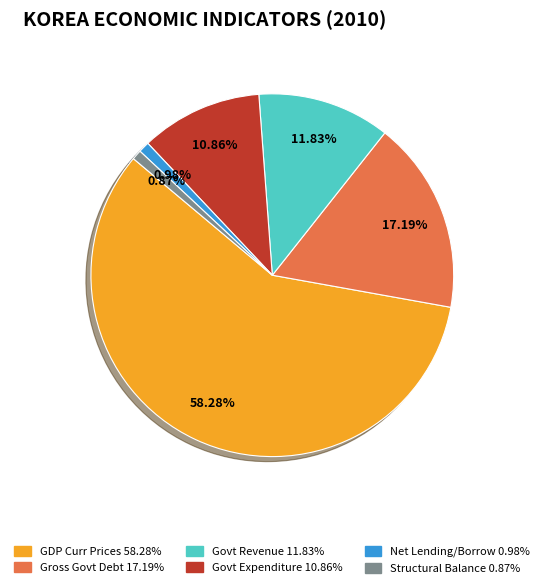

Does any single category account for the majority?

Yes